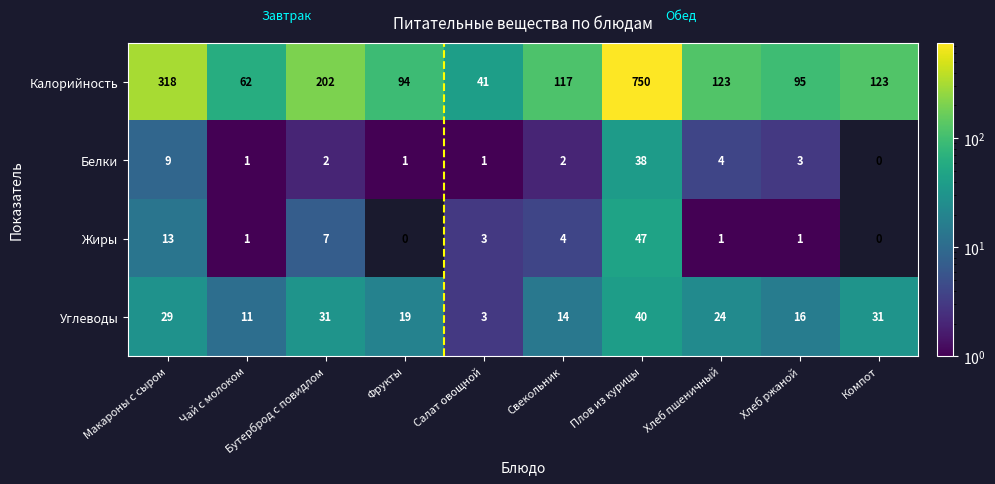

The value of Калорийность at Свекольник is 24. True or false?

False